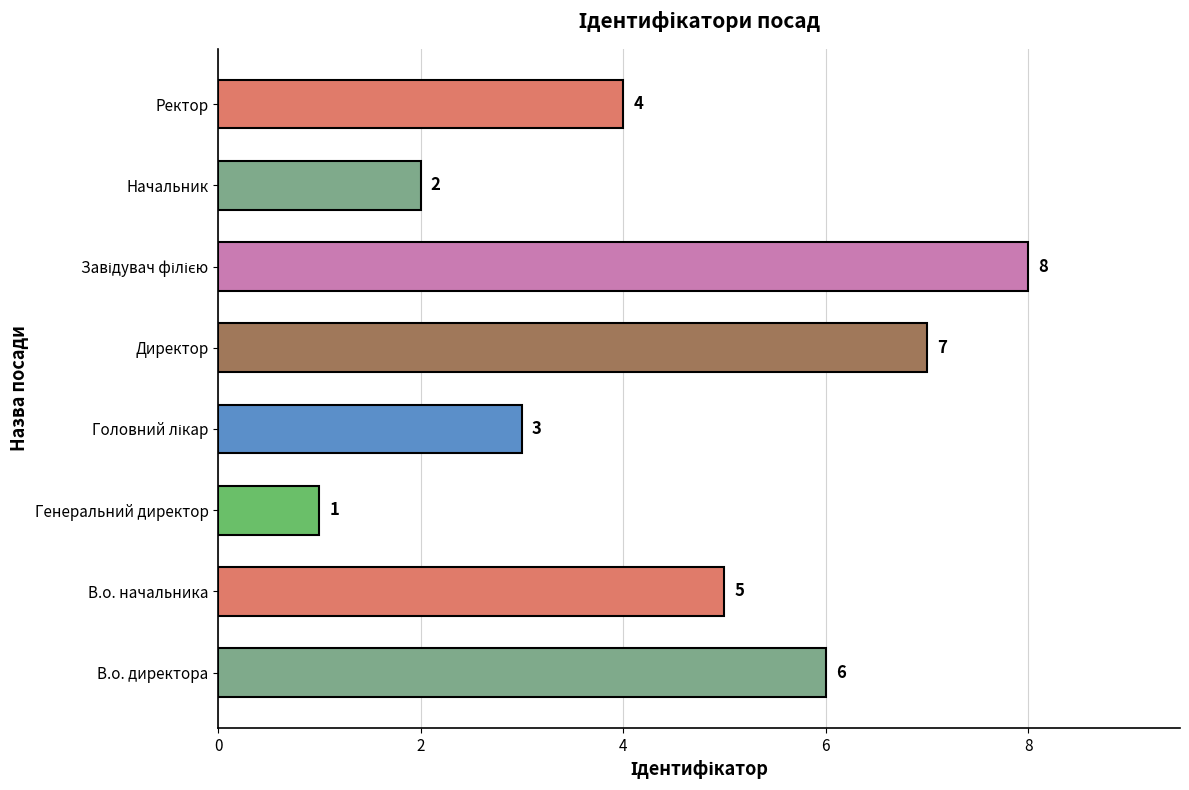

How many data points are less than 5?

4